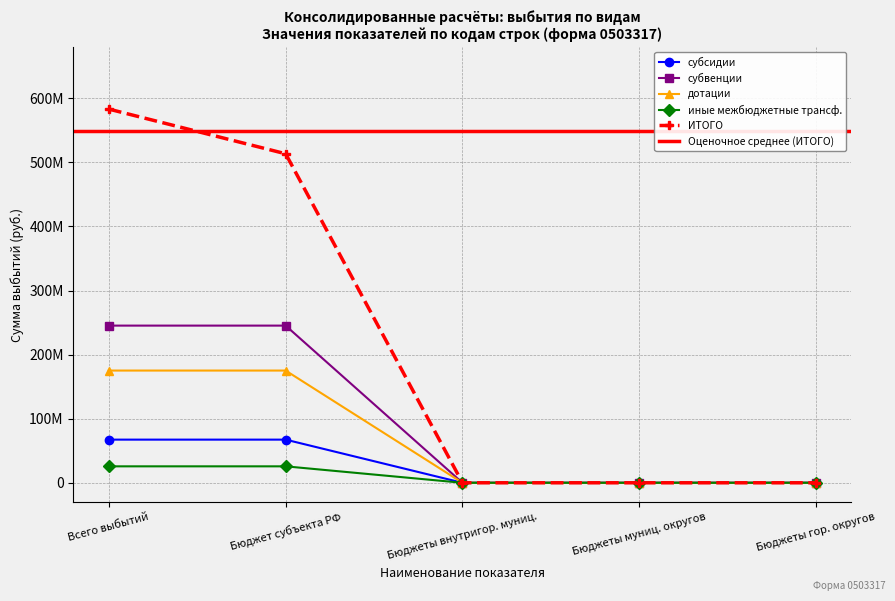

What is the average value of the ИТОГО series?

219336212.9